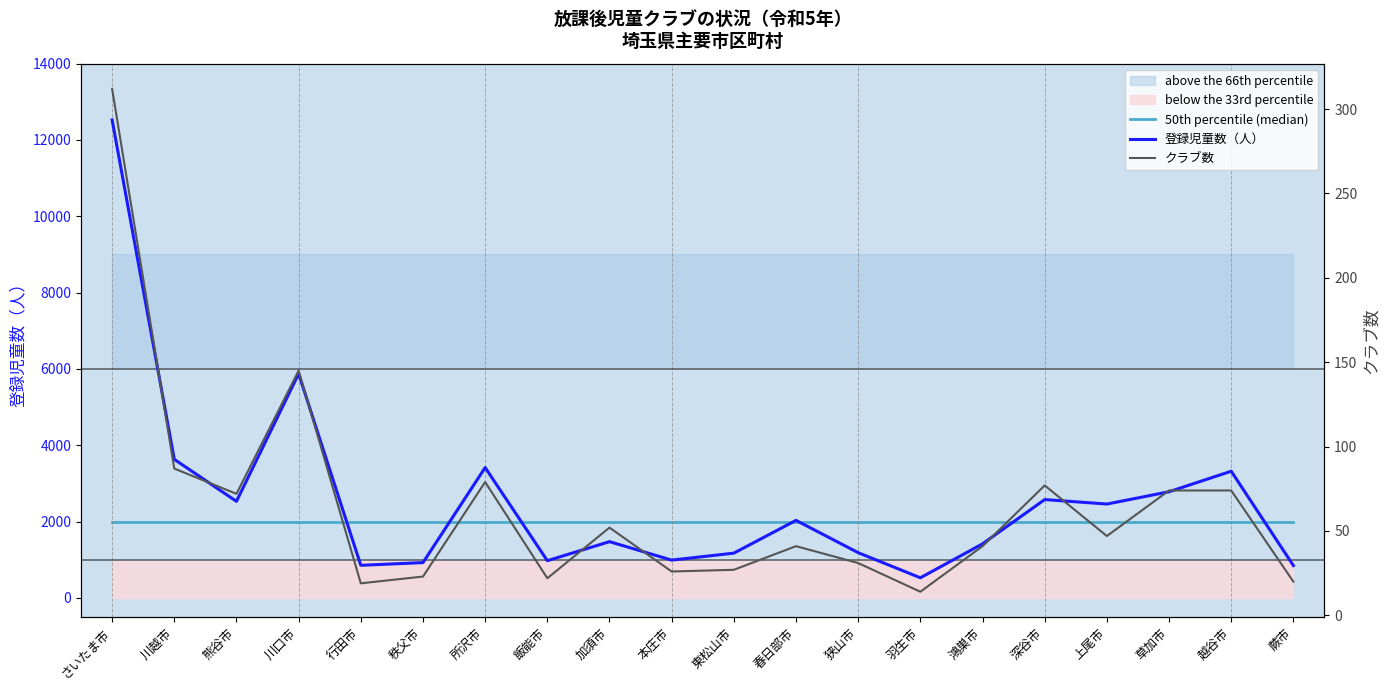

Rank the series by their average value, from lowest to highest.

クラブ数, 50th percentile (median), 登録児童数（人）